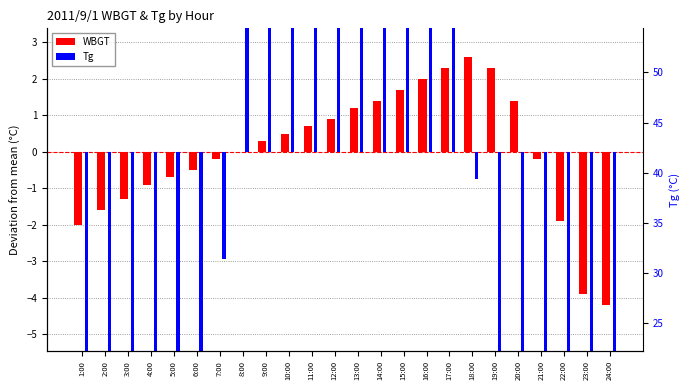

What value does the Tg series have at 3:00?

-8.4